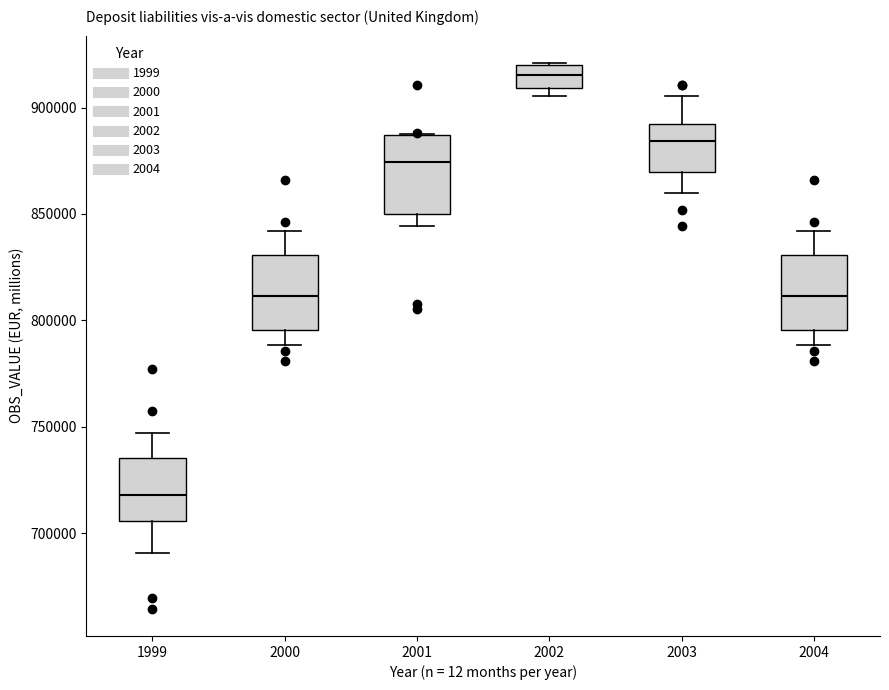

Reading left to right, transcribe this box plot: for each box, give where its median line is, the range the box spans, and where its two whiskers end, as read against the y-axis. The values are not printed on the chart, so give them approximately, as read against the axis.

1999: median 720000, box 705000 to 735000, whiskers 690000 to 745000
2000: median 810000, box 795000 to 830000, whiskers 790000 to 840000
2001: median 875000, box 850000 to 885000, whiskers 845000 to 890000
2002: median 915000, box 910000 to 920000, whiskers 905000 to 920000
2003: median 885000, box 870000 to 890000, whiskers 860000 to 905000
2004: median 810000, box 795000 to 830000, whiskers 790000 to 840000